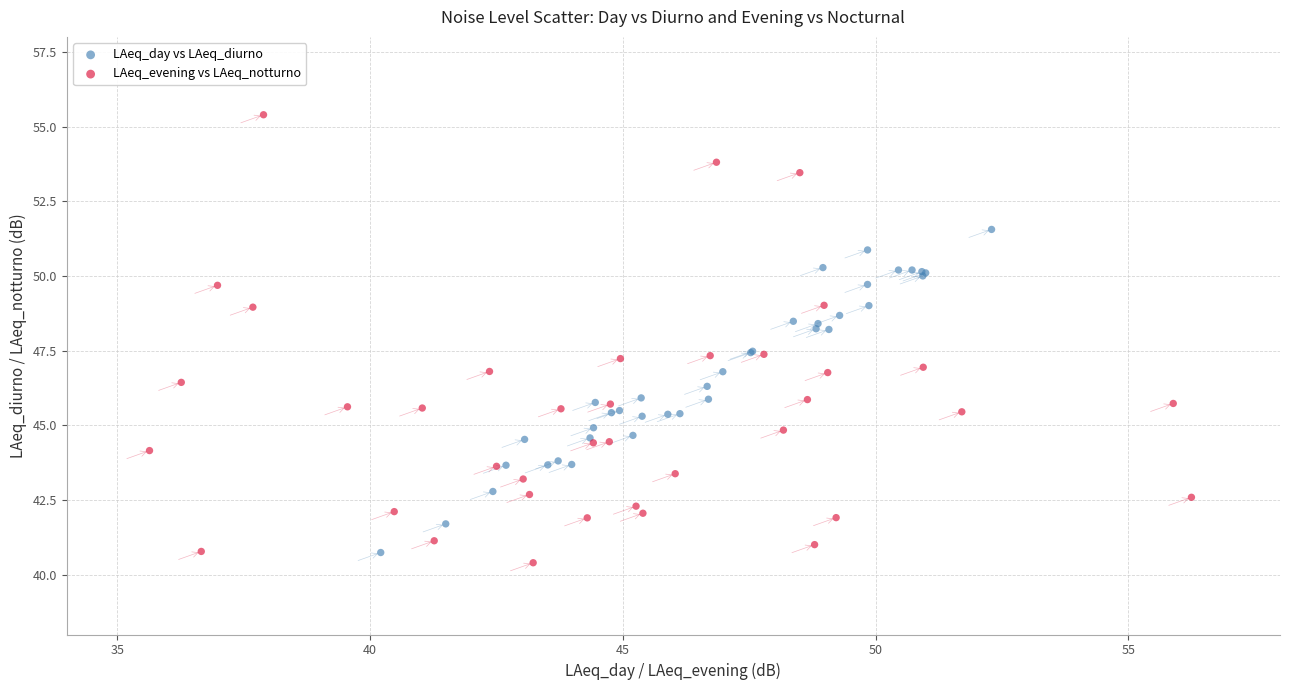

What are all the series names shown in the legend?

LAeq_day vs LAeq_diurno, LAeq_evening vs LAeq_notturno